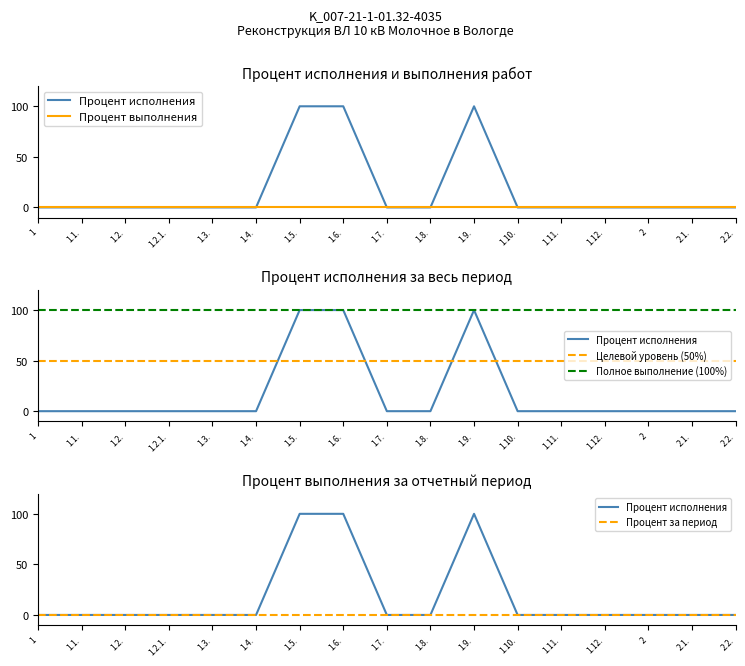

Is the value of Полное выполнение (100%) at 1.9. greater than the value of Процент за период at 1.12.?

Yes